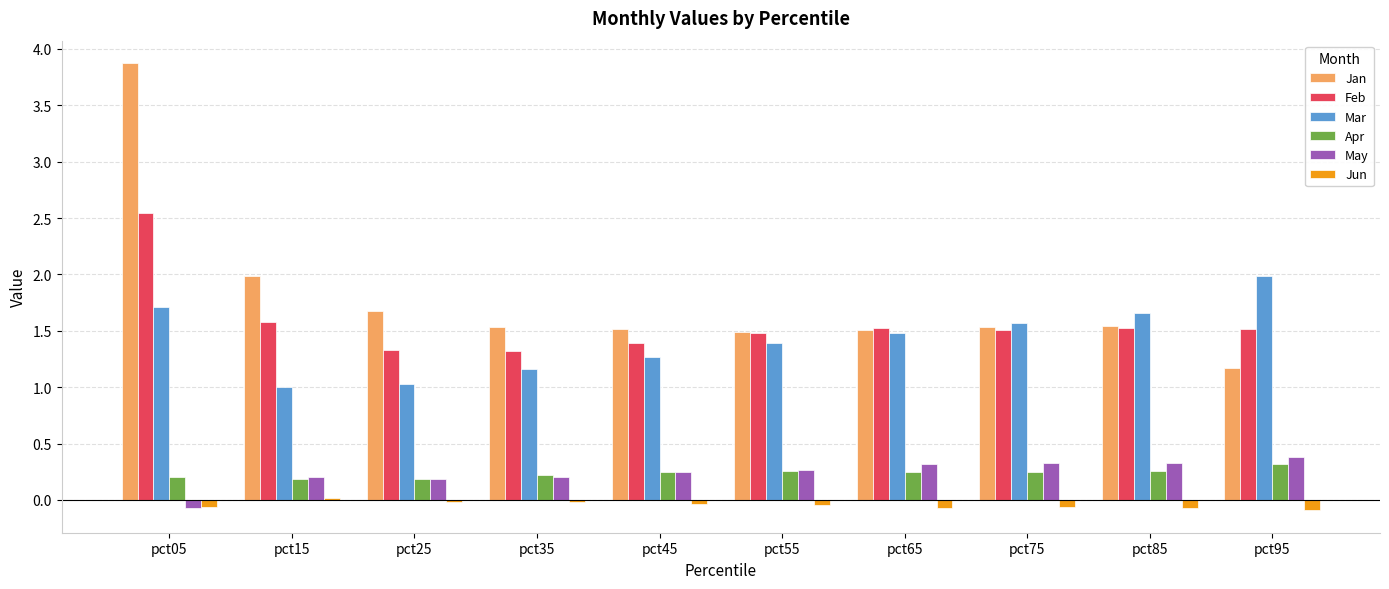

Which series has the largest range (max minus min)?

Jan